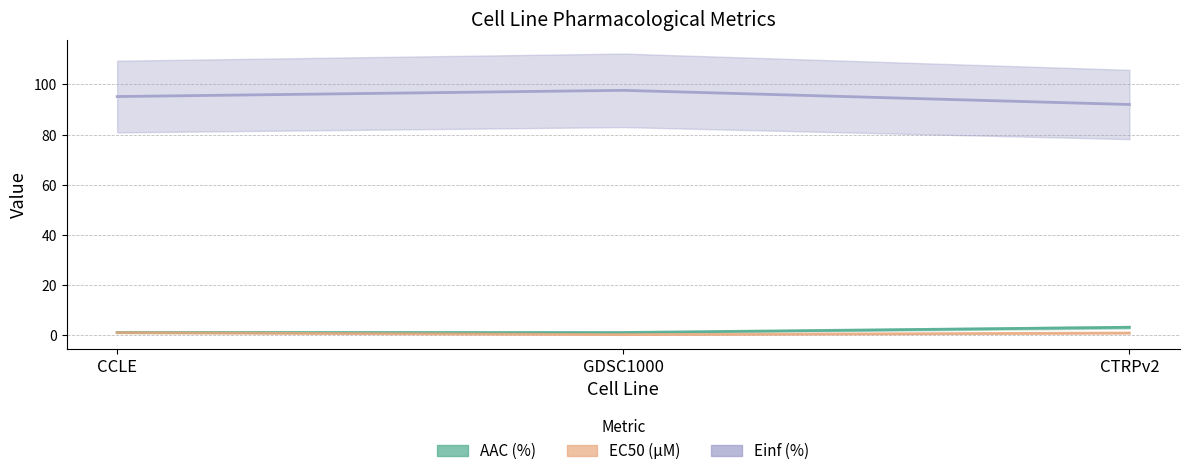

What is the difference between the highest and lowest values at CTRPv2?

91.0